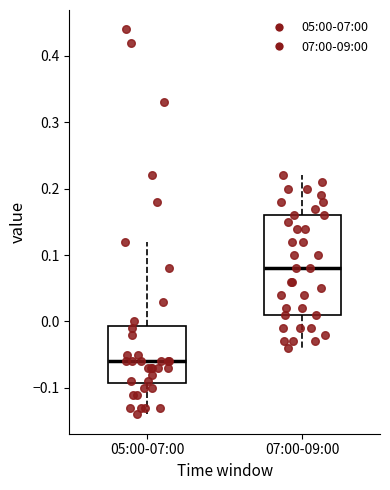

Which box has the lowest median line?

05:00-07:00